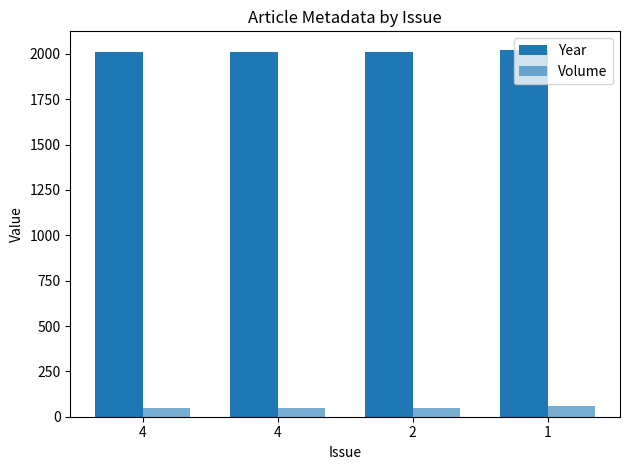

How many values in the Year series exceed 2011?

1